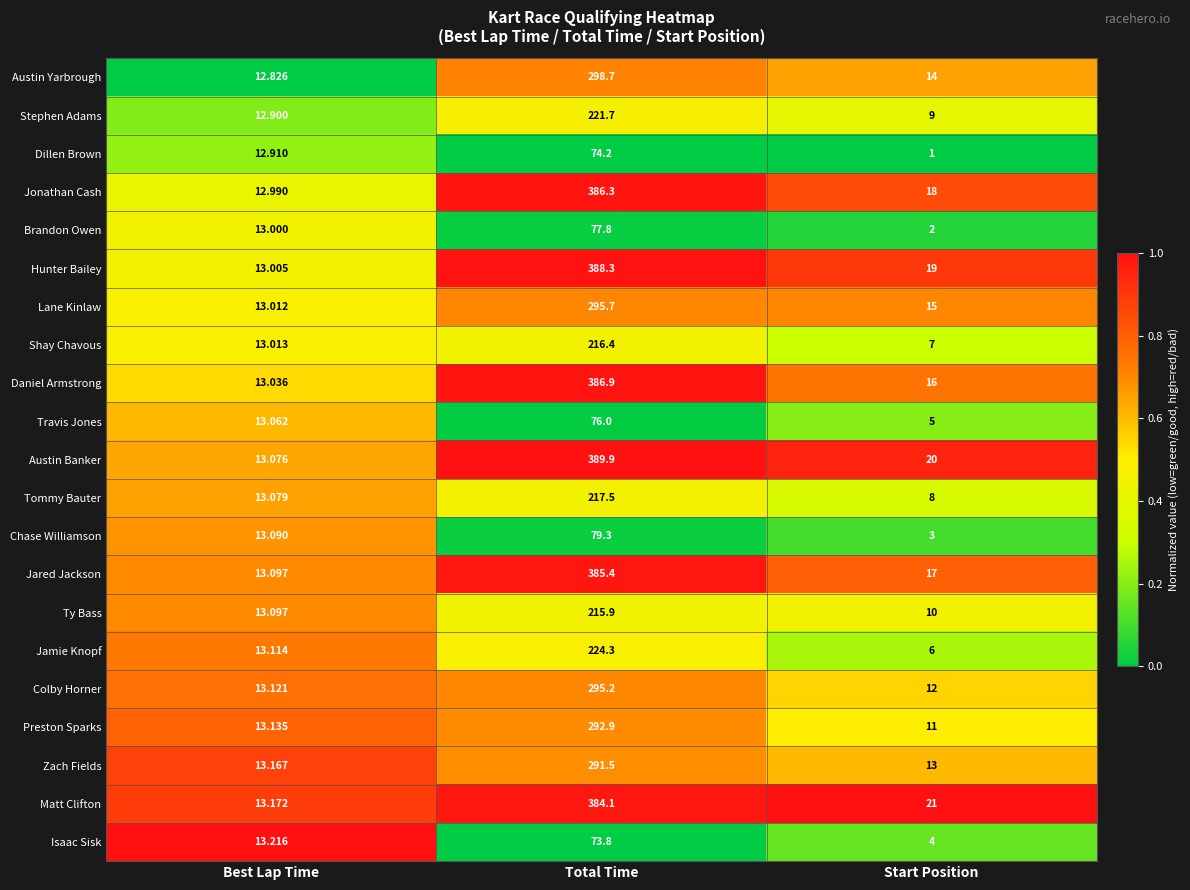

Which series changed the most between Best Lap Time and Total Time?

Austin Banker